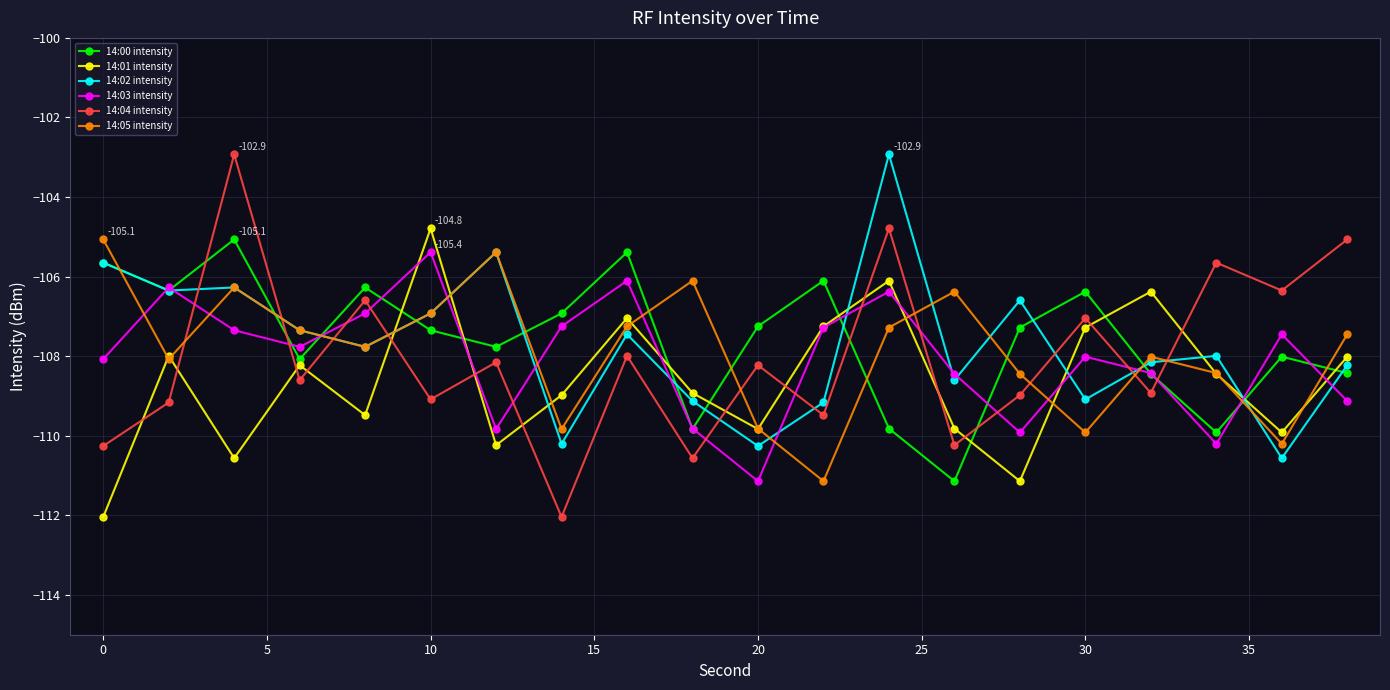

True or false: 14:03 intensity and 14:01 intensity cross at least once.

True